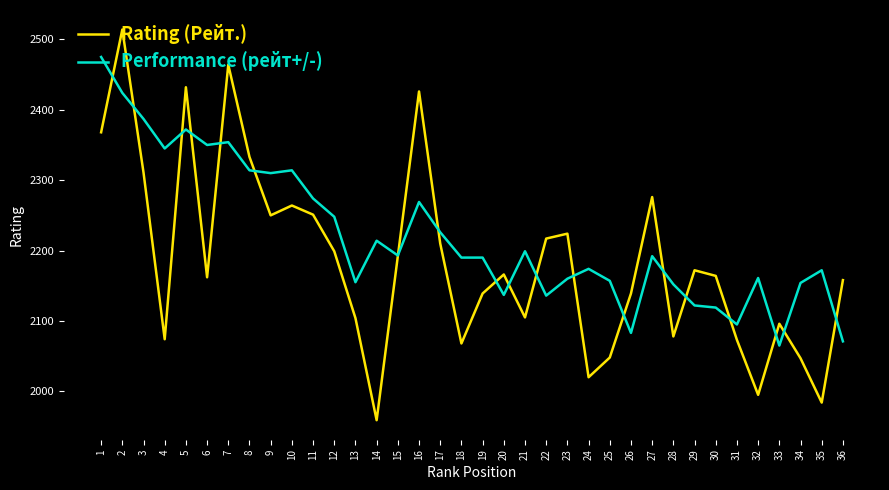

Count the number of categories in the chart.

36